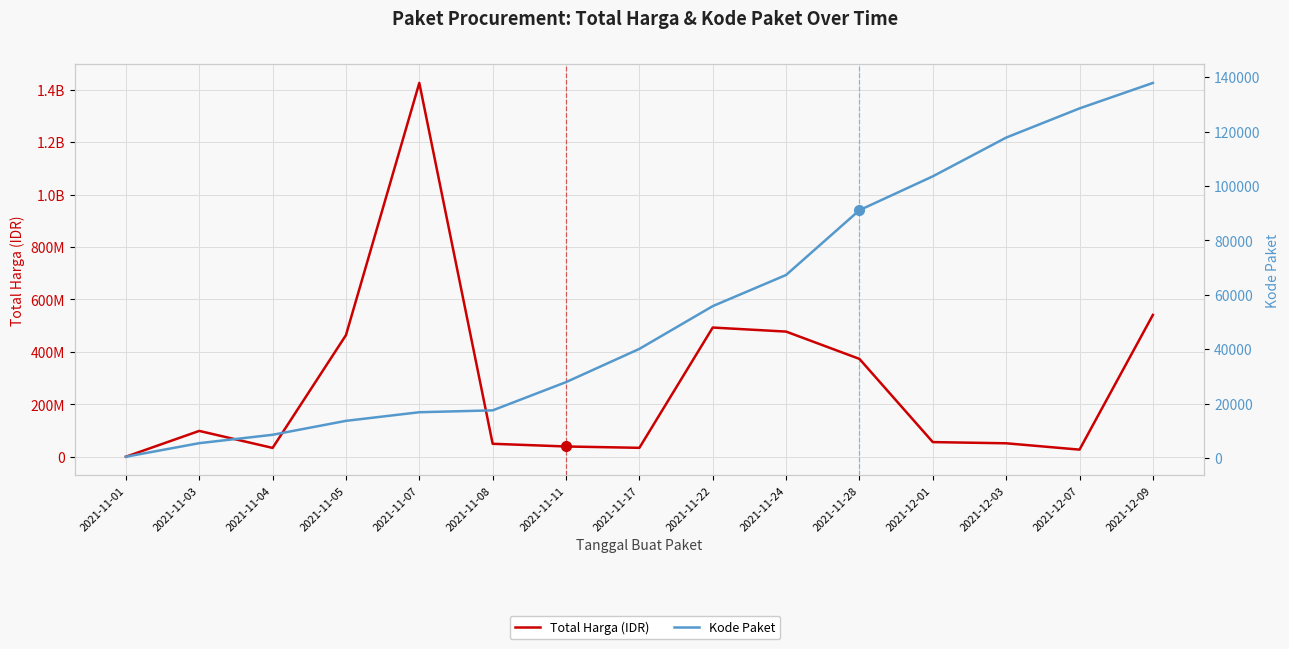

Does the chart have visible grid lines?

Yes